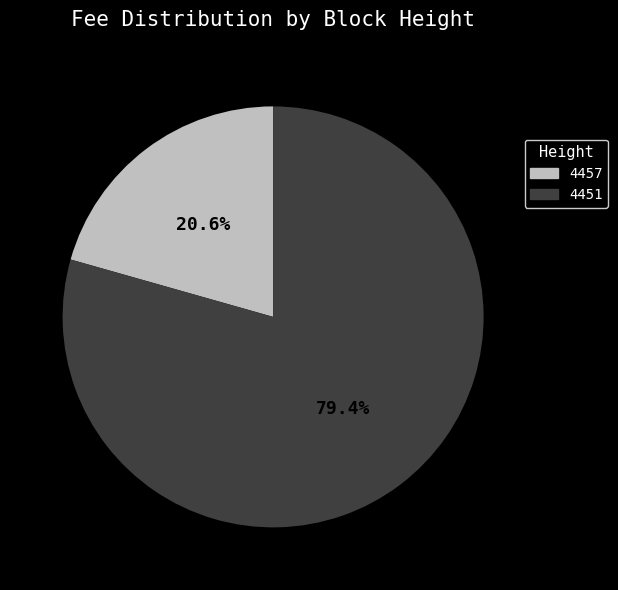

Which has a higher value, 4457 or 4451?

4451